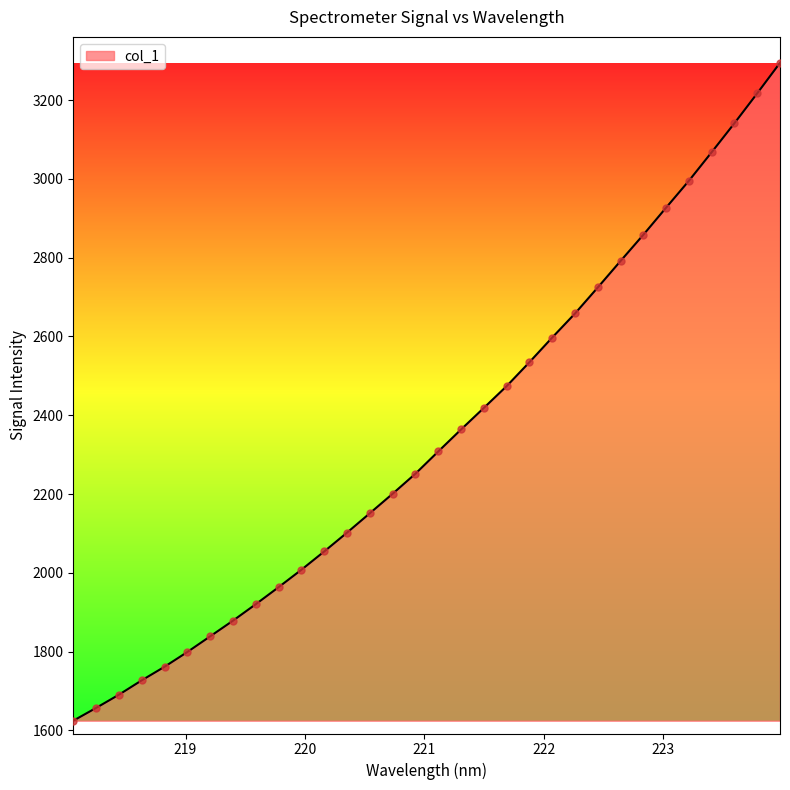

What is the minimum value shown in the chart?

1624.5